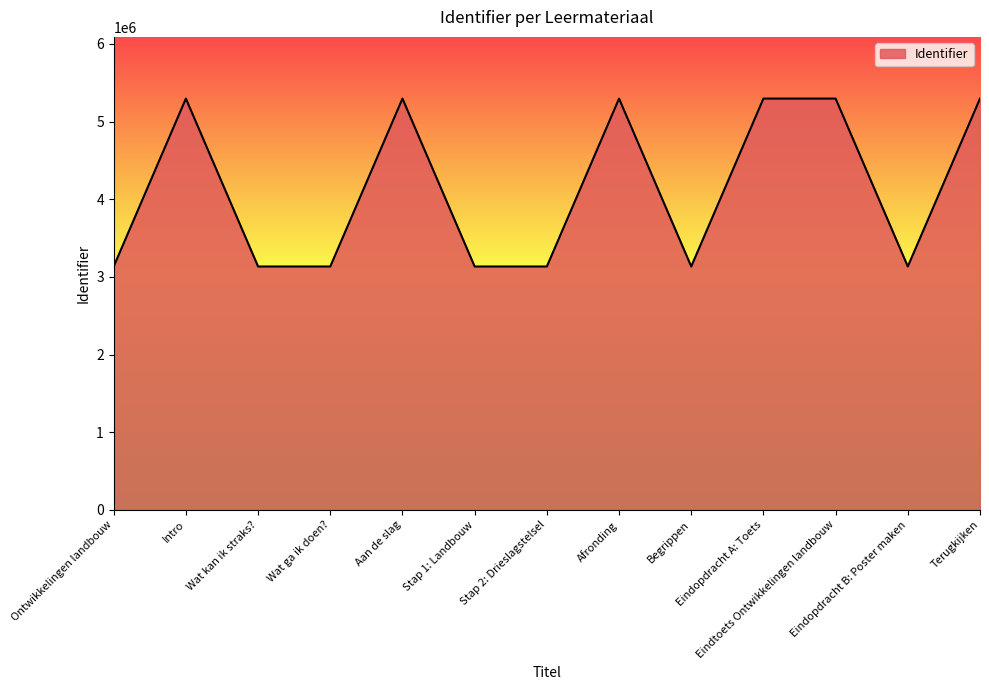

What is the smallest value displayed?

3134120